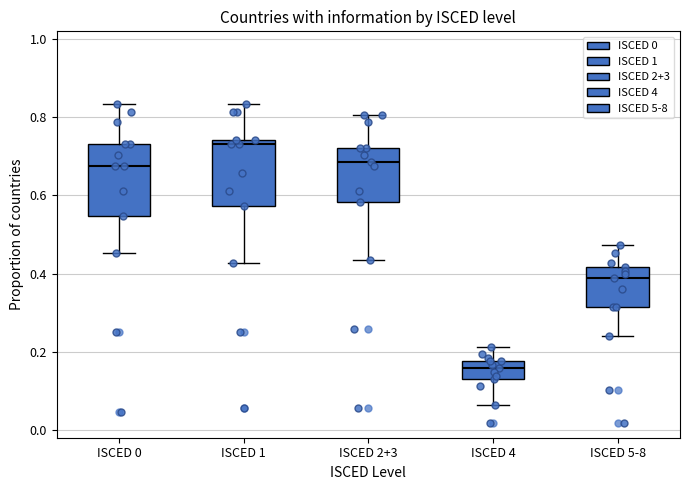

Reading left to right, transcribe this box plot: for each box, give where its median line is, the range the box spans, and where its two whiskers end, as read against the y-axis. The values are not printed on the chart, so give them approximately, as read against the axis.

ISCED 0: median 0.68, box 0.54 to 0.74, whiskers 0.46 to 0.84
ISCED 1: median 0.74 (just below the box's upper edge), box 0.58 to 0.74, whiskers 0.42 to 0.84
ISCED 2+3: median 0.68, box 0.58 to 0.72, whiskers 0.44 to 0.80
ISCED 4: median 0.16, box 0.12 to 0.18, whiskers 0.06 to 0.22
ISCED 5-8: median 0.38, box 0.32 to 0.42, whiskers 0.24 to 0.48